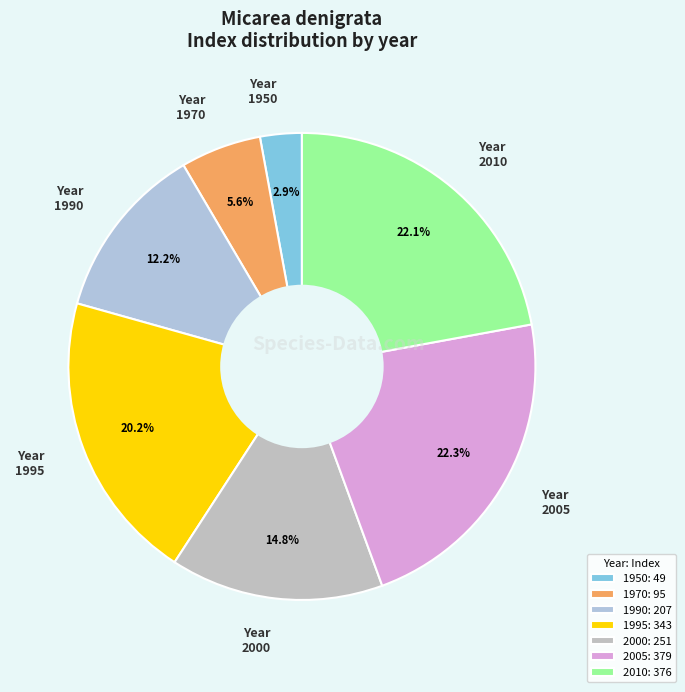

How many slices are in this pie chart?

7